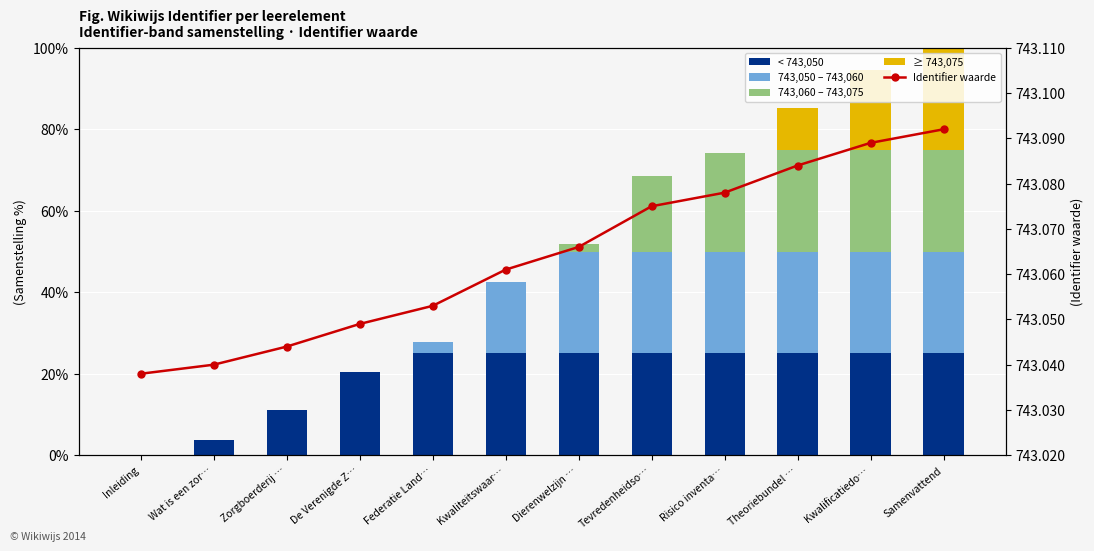

Is the value of 743,050 – 743,060 at Theoriebundel … greater than the value of ≥ 743,075 at Zorgboerderij …?

Yes